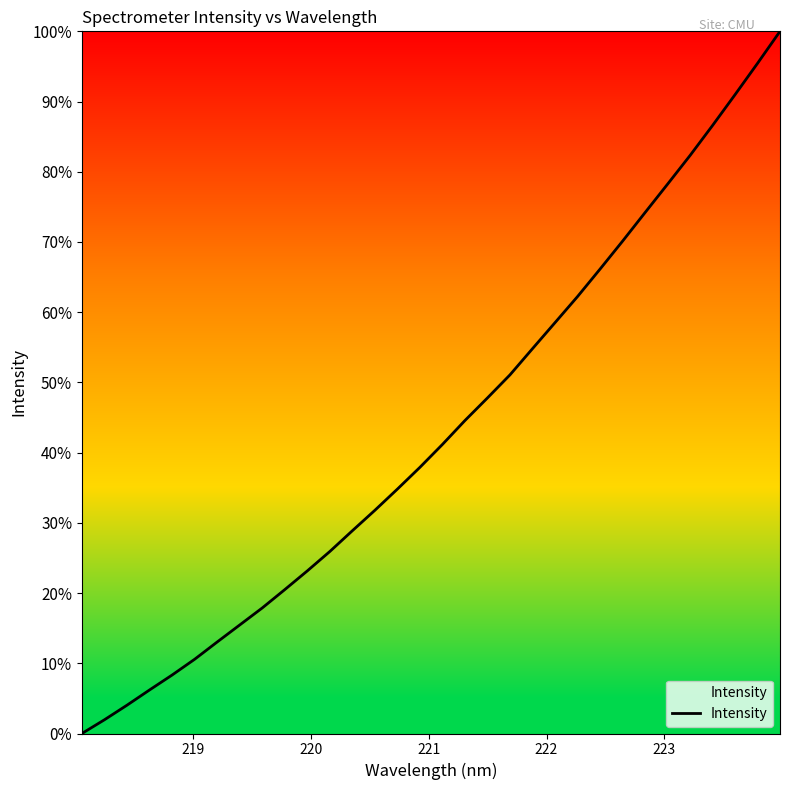

Reading left to right, list all the values displayed in this chart.

0.0	2.0	4.0	6.2	8.3	10.6	13.0	15.5	17.9	20.5	23.2	25.9	28.9	31.8	34.8	37.9	41.2	44.6	47.8	51.1	54.8	58.5	62.2	66.1	70.1	74.2	78.2	82.3	86.6	91.0	95.4	100.0